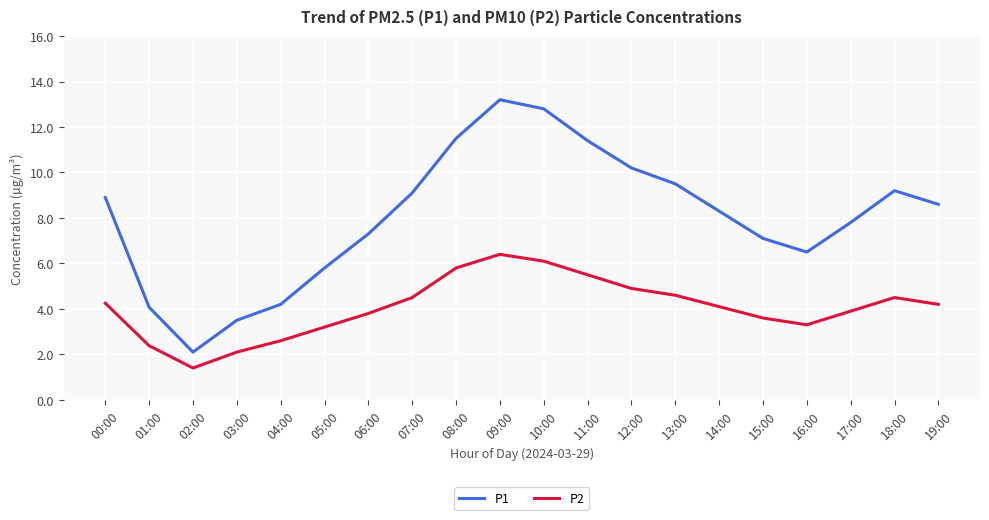

The value of P2 at 06:00 is 3.8. True or false?

True